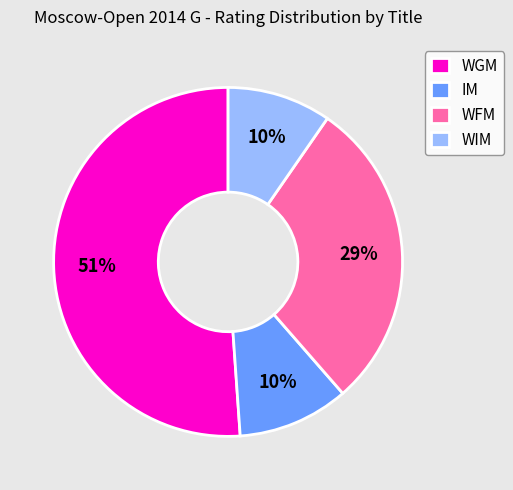

To the nearest percent, what portion does IM represent?

10%